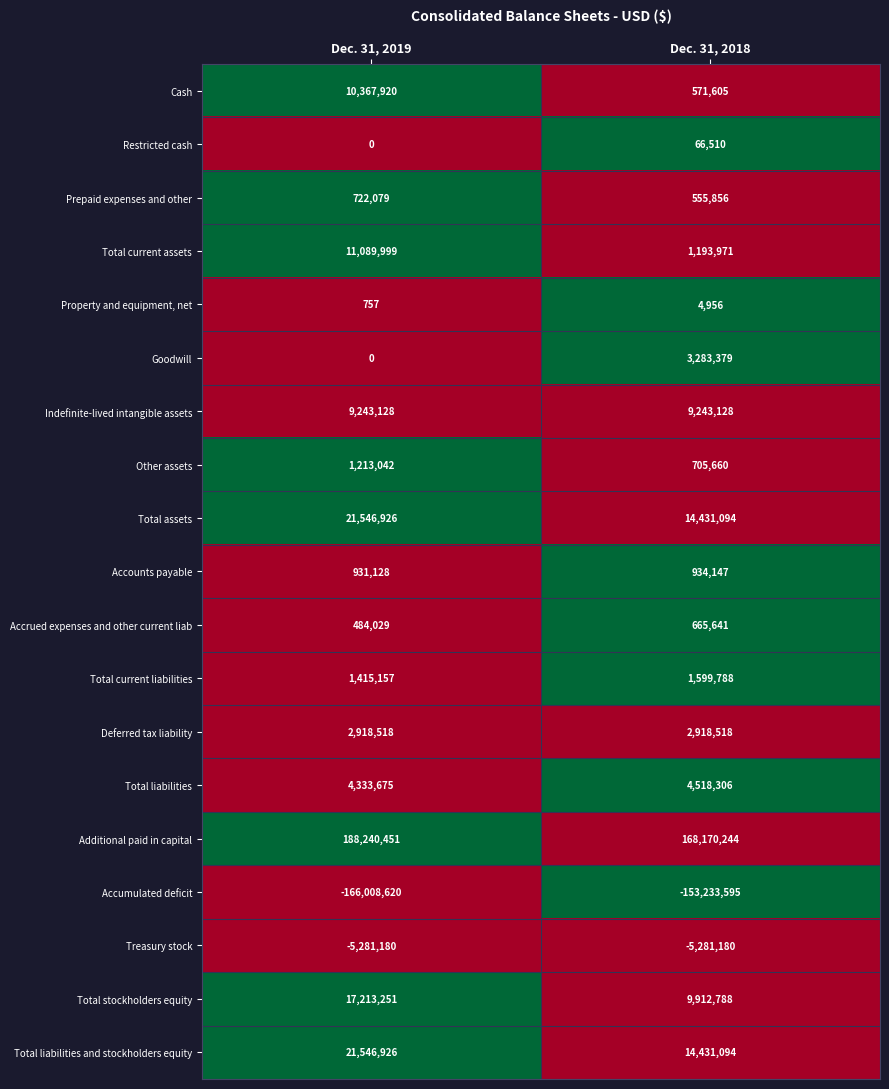

What is the difference between the maximum and minimum values in the Other assets series?

507382